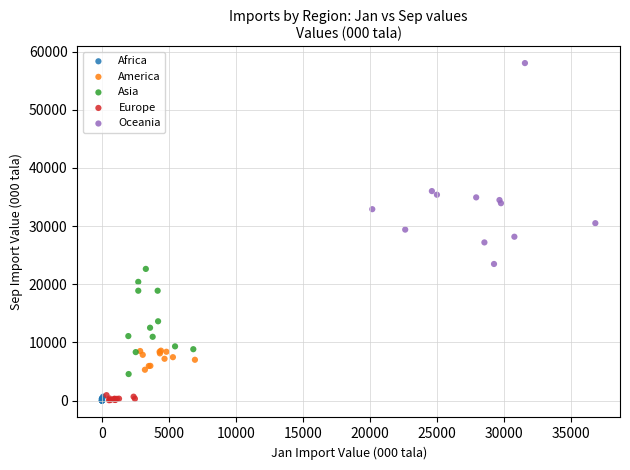

Which series contains the highest Y value?

Oceania